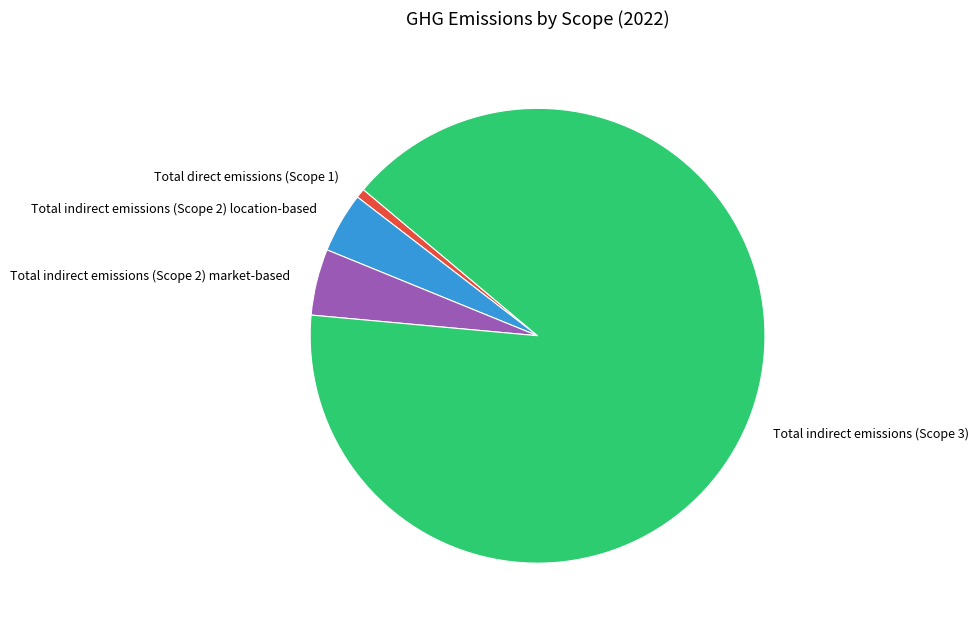

Which has a higher value, Total direct emissions (Scope 1) or Total indirect emissions (Scope 2) location-based?

Total indirect emissions (Scope 2) location-based